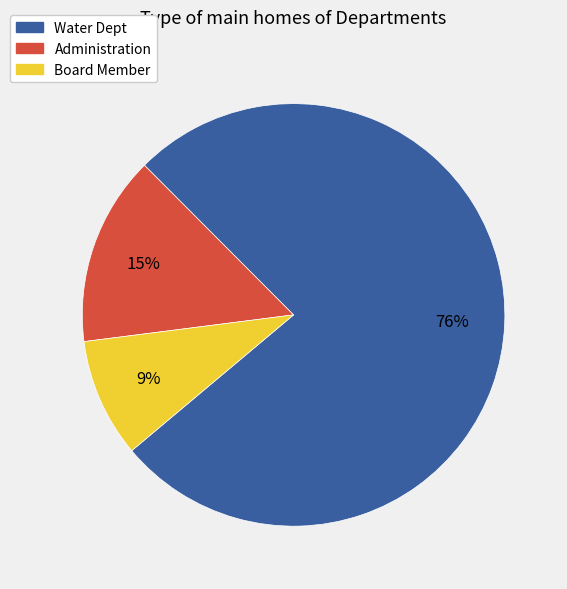

The Water Dept slice represents 76% of the pie. True or false?

True